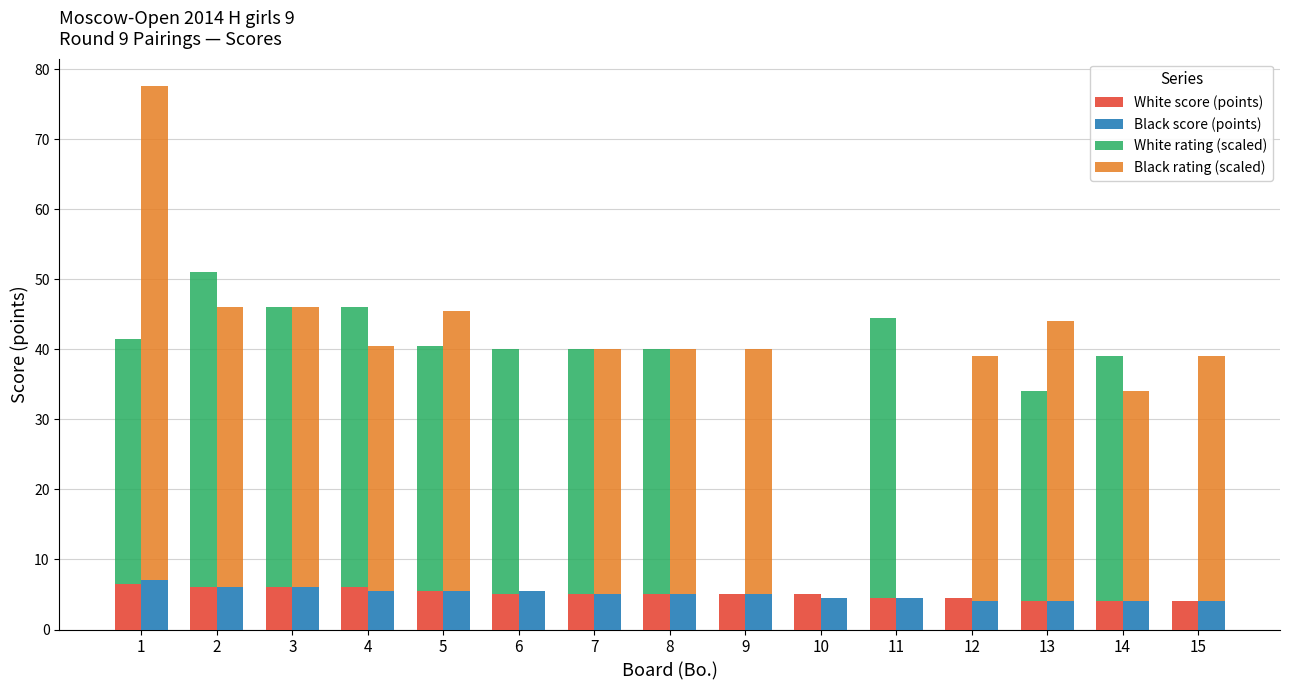

Reading right to left, transcribe all the data shown in this chart.

White score (points): 4.0	4.0	4.0	4.5	4.5	5.0	5.0	5.0	5.0	5.0	5.5	6.0	6.0	6.0	6.5
Black score (points): 4.0	4.0	4.0	4.0	4.5	4.5	5.0	5.0	5.0	5.5	5.5	5.5	6.0	6.0	7.0
White rating (scaled): 0.0	35.0	30.0	0.0	40.0	0.0	0.0	35.0	35.0	35.0	35.0	40.0	40.0	45.0	35.0
Black rating (scaled): 35.0	30.0	40.0	35.0	0.0	0.0	35.0	35.0	35.0	0.0	40.0	35.0	40.0	40.0	70.6